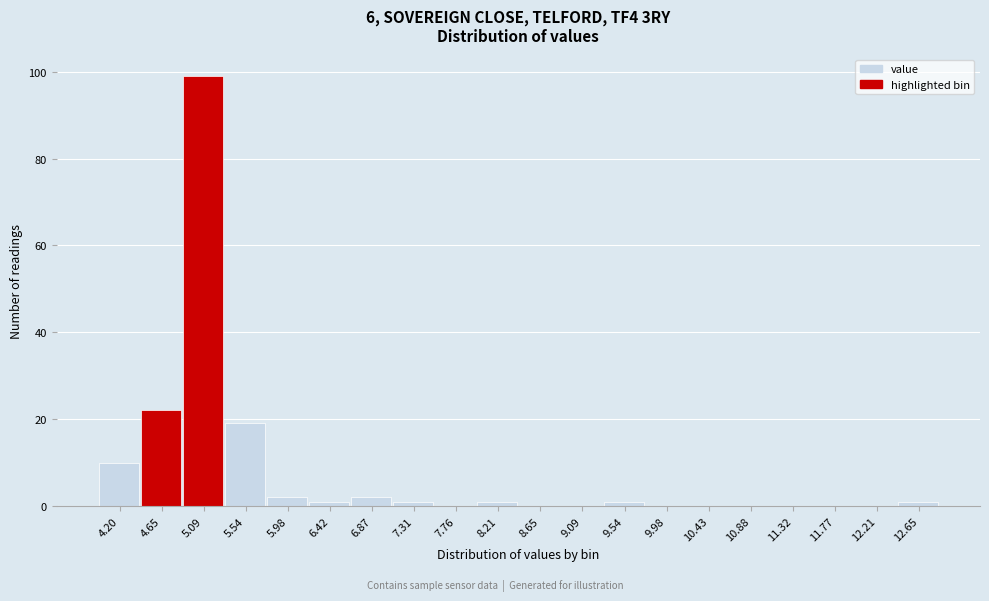

Reading left to right, what are all the values shown in this chart?

4.20=10	4.65=22	5.09=99	5.54=19	5.98=2	6.42=1	6.87=2	7.31=1	7.76=0	8.21=1	8.65=0	9.09=0	9.54=1	9.98=0	10.43=0	10.88=0	11.32=0	11.77=0	12.21=0	12.65=1